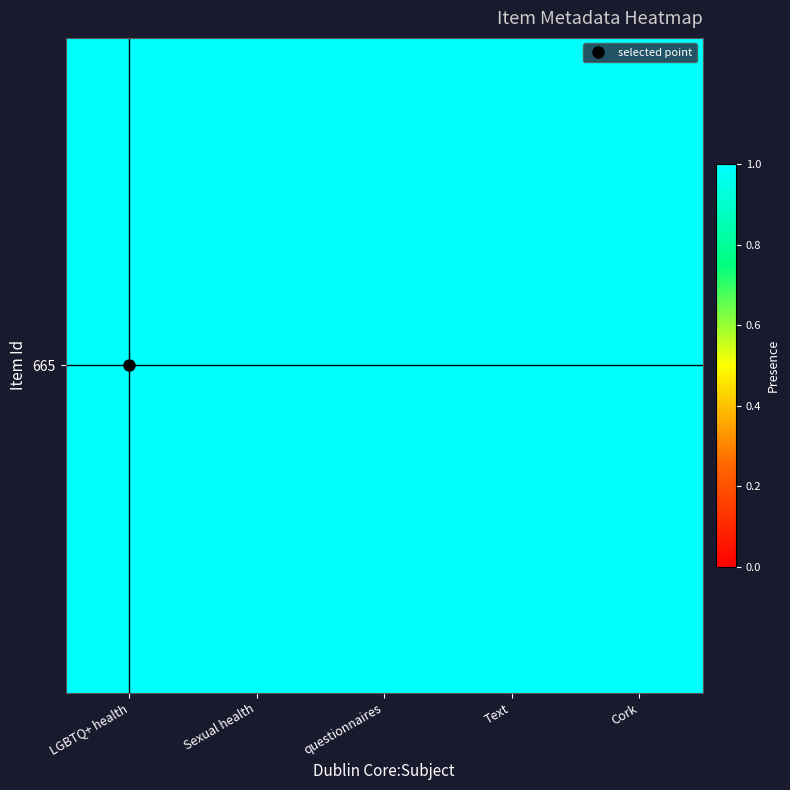

Is it true that questionnaires equals 1 at 3?

False